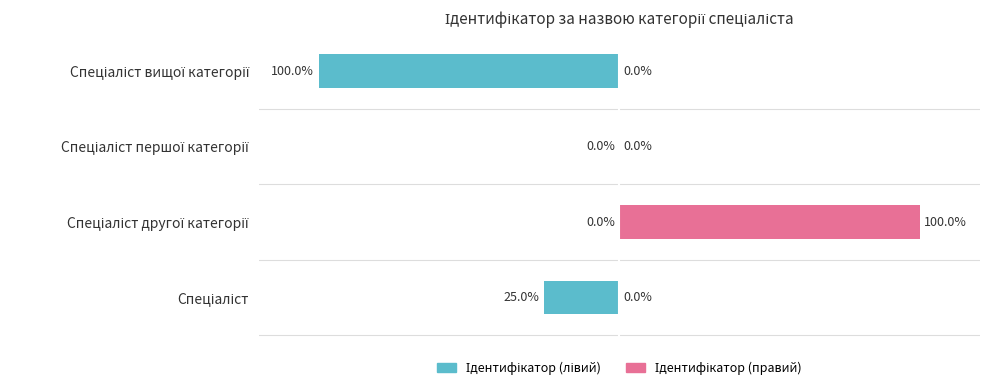

How many bars are there in total?

8